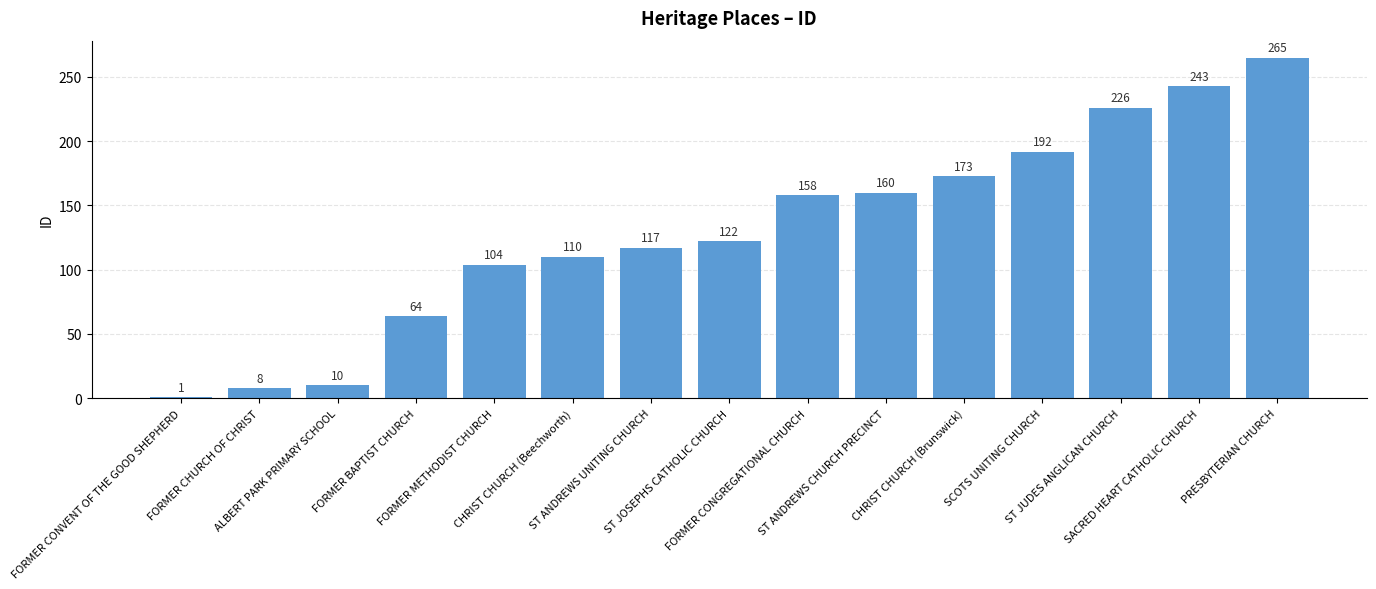

Reading left to right, extract all data points from this chart.

1	8	10	64	104	110	117	122	158	160	173	192	226	243	265